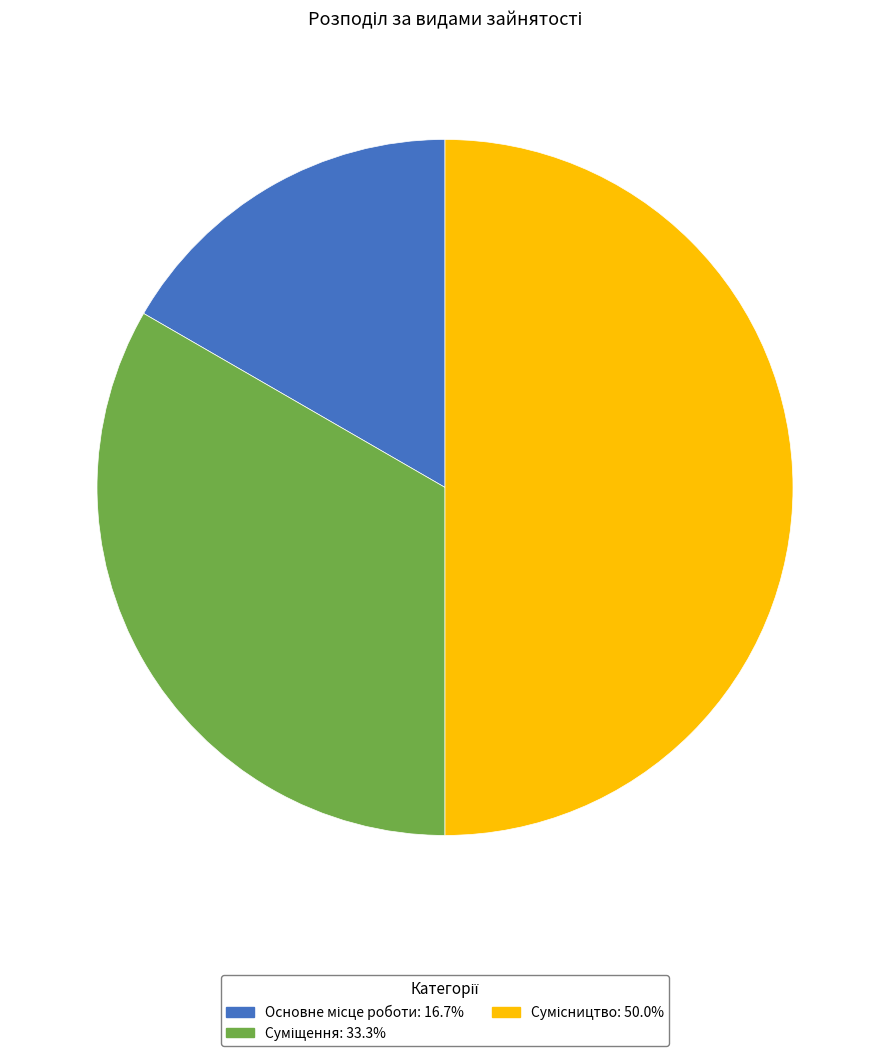

Count the number of slices in the pie.

3